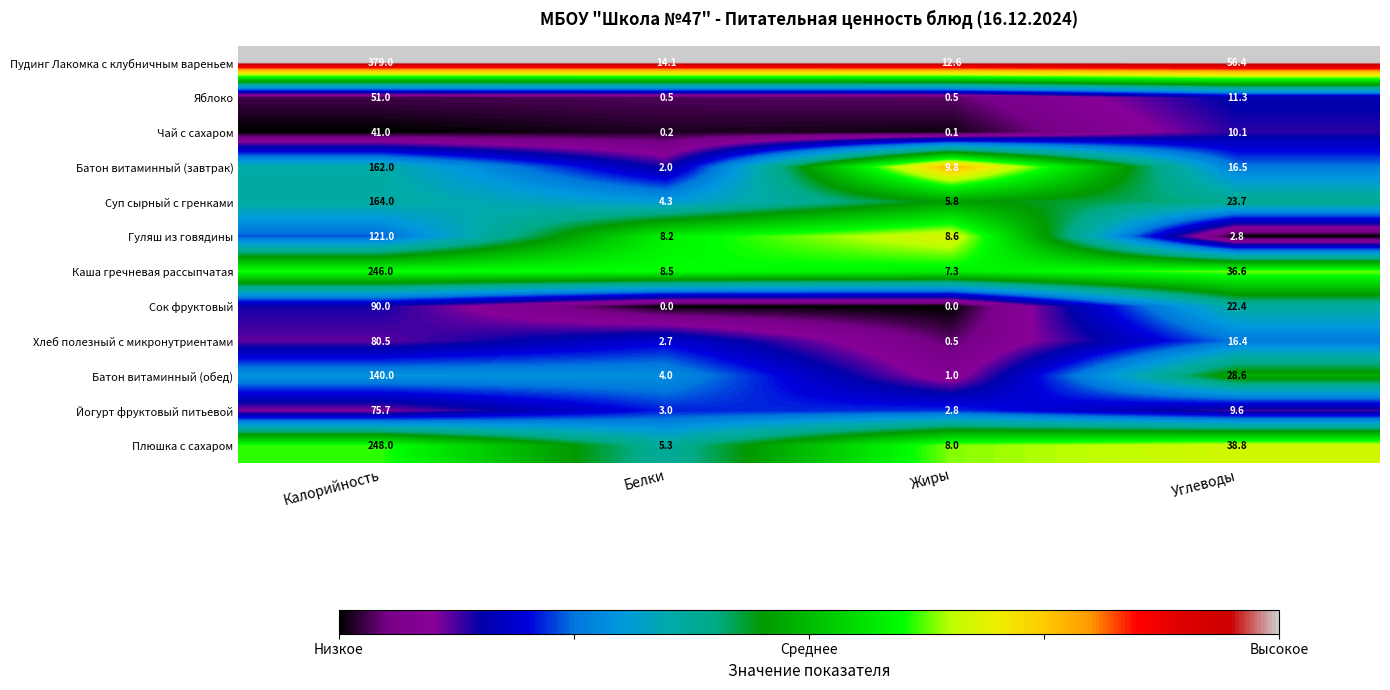

How many data points does each series have?

4